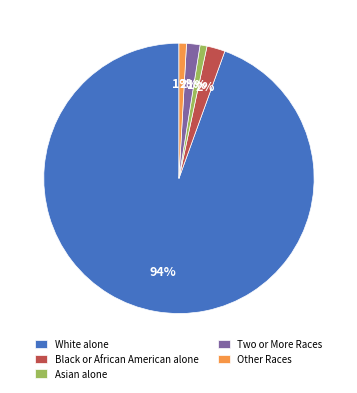

The Two or More Races slice represents 2% of the pie. True or false?

True